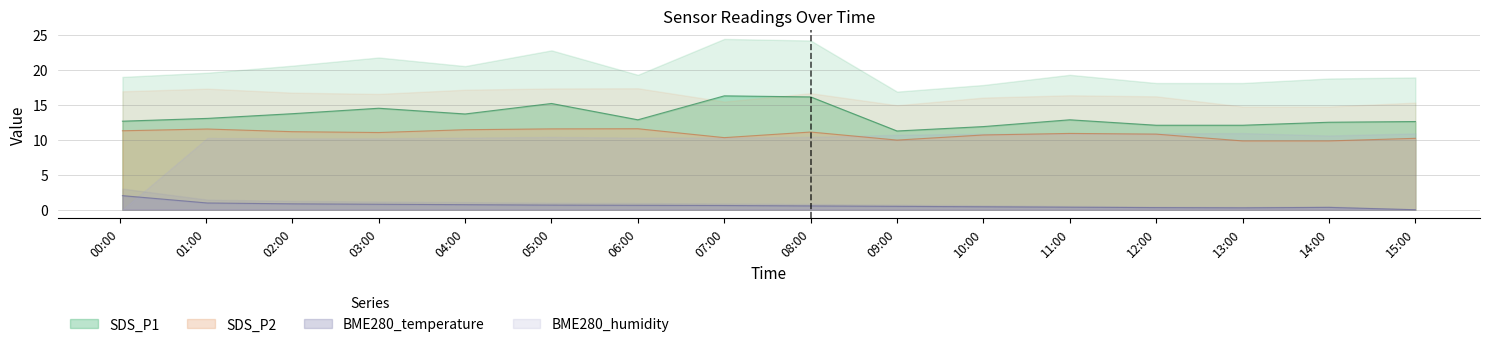

The SDS_P2 series shows 9.9 at 09:00. True or false?

True